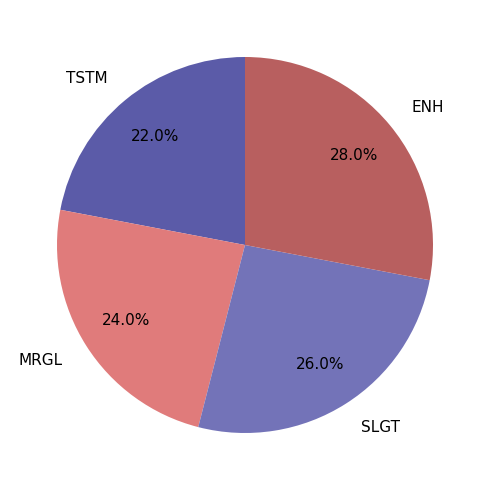

To the nearest percent, what is the average slice percentage?

25%